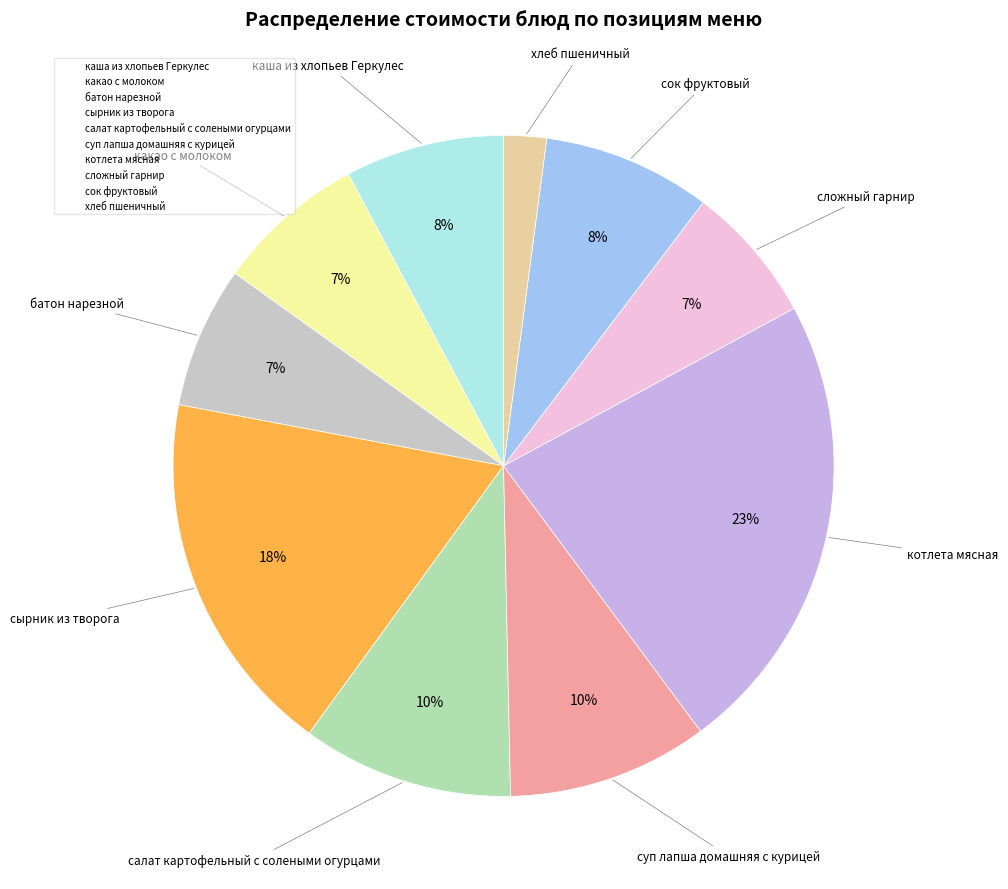

To the nearest percent, what percentage of the pie is хлеб пшеничный?

2%